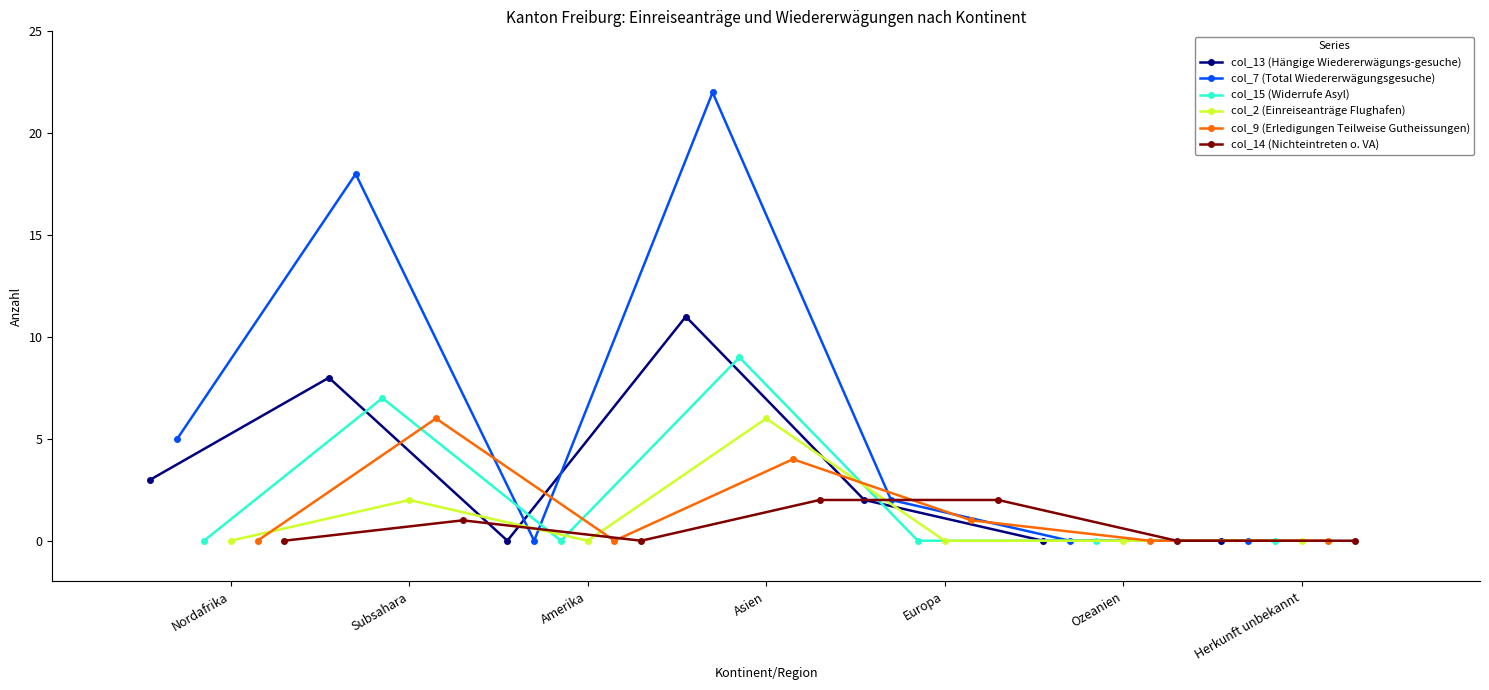

How many data points does each series have?

7